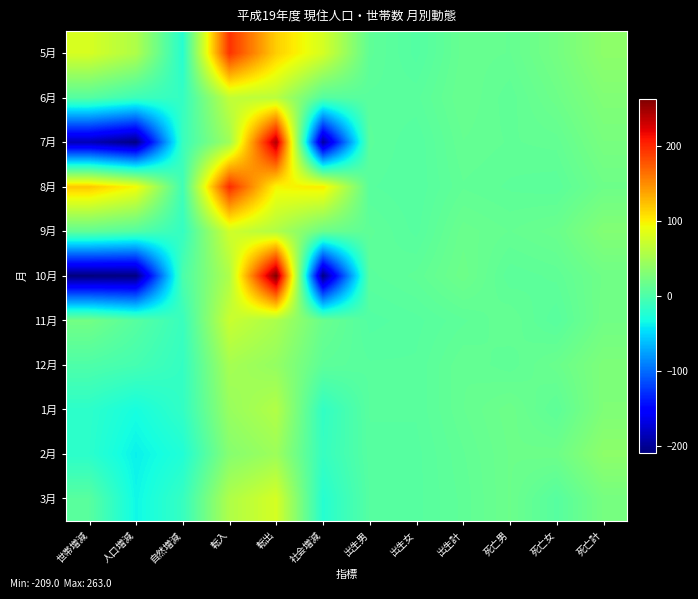

Between 転出 and 自然増減, which is larger?

転出